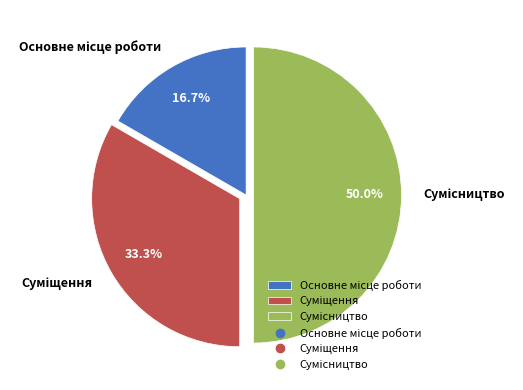

Count the number of slices in the pie.

3